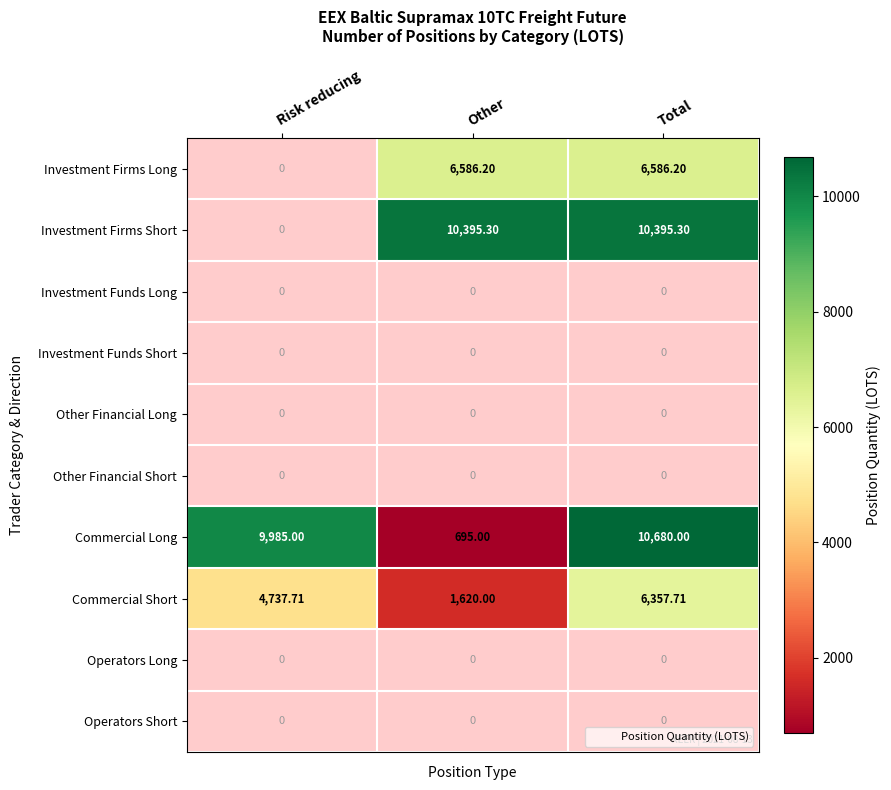

At which label is Commercial Short closest to 3988?

Risk reducing